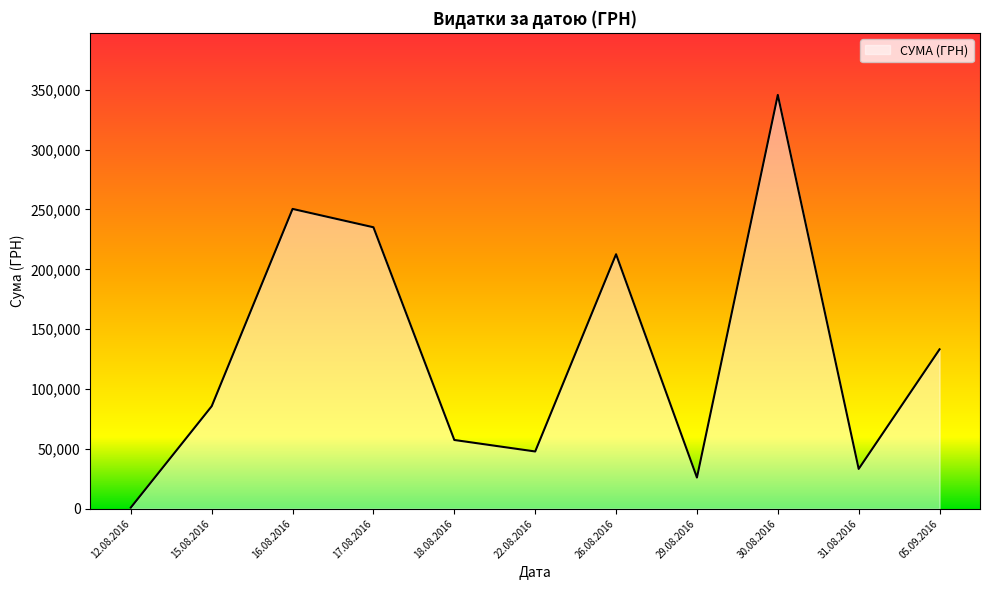

Which label corresponds to the largest value in the chart?

30.08.2016